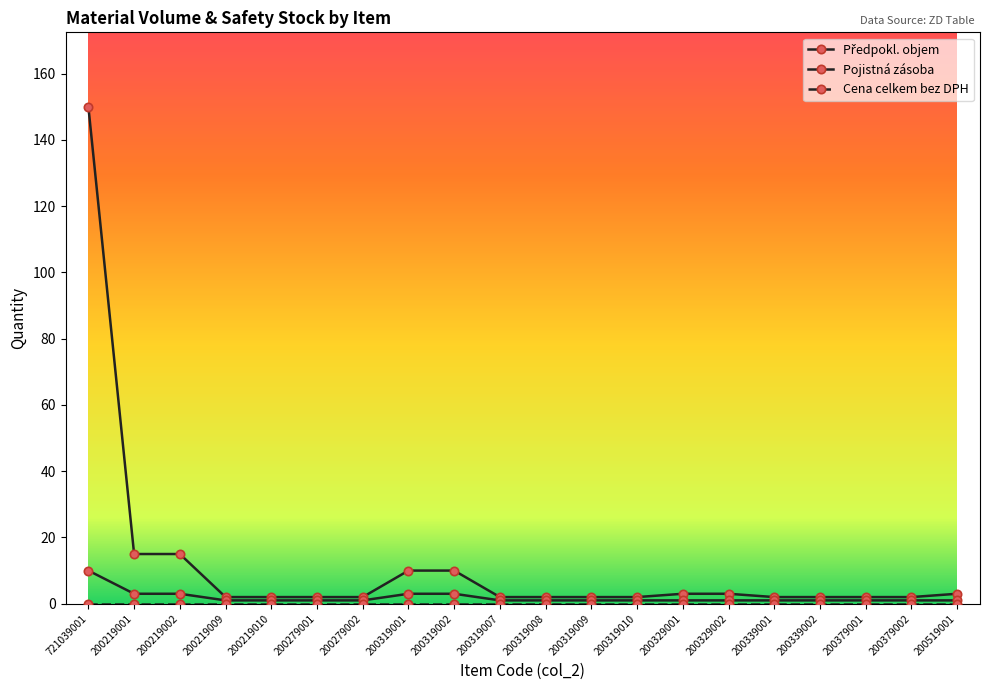

How many lines are shown in the chart?

3